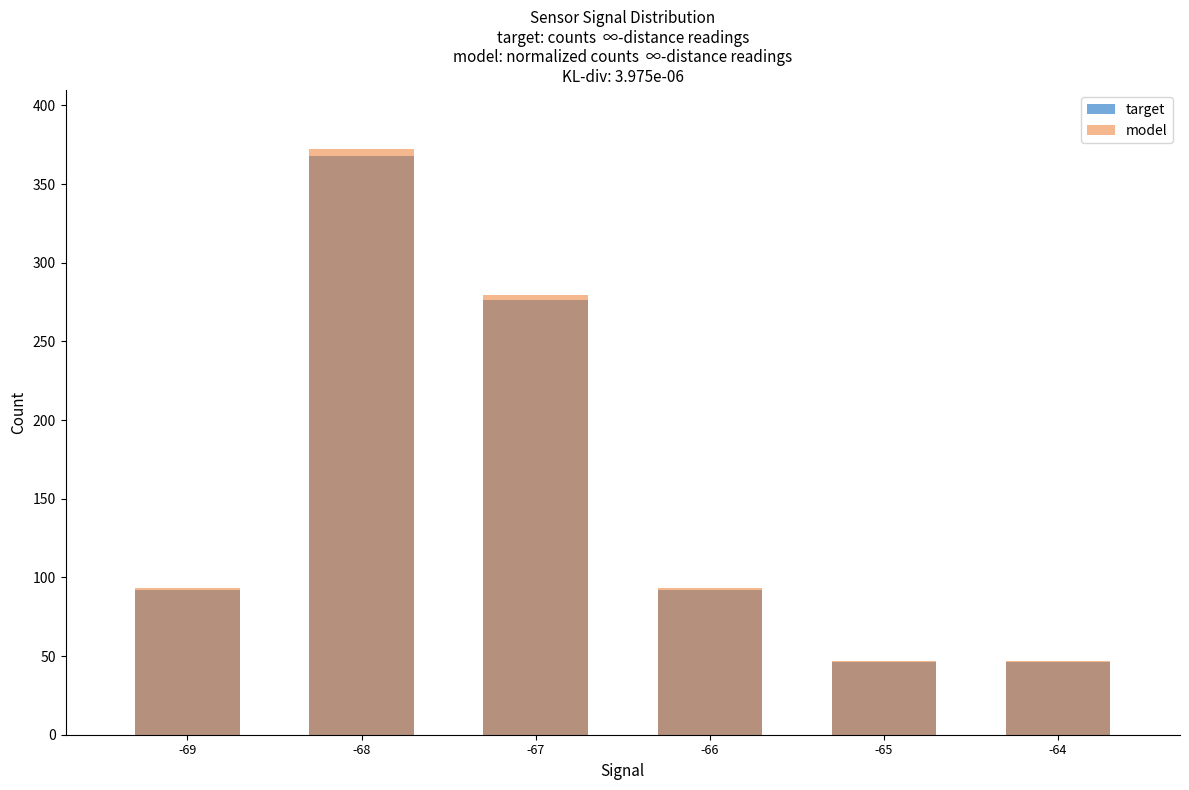

What is the maximum value shown in the chart?

372.4